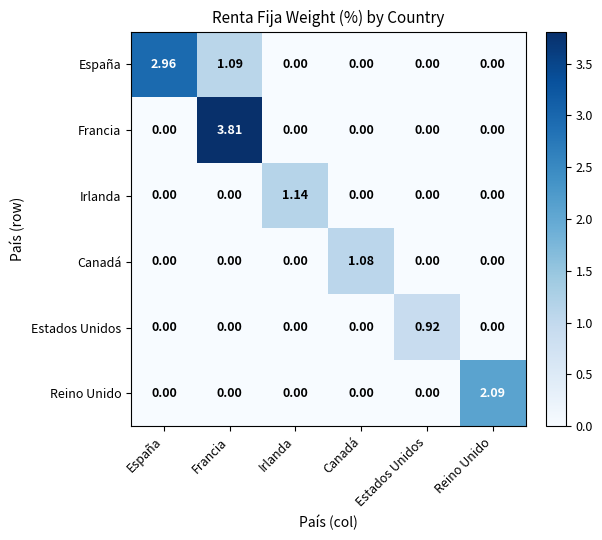

What is the total value across all series at Francia?

4.9